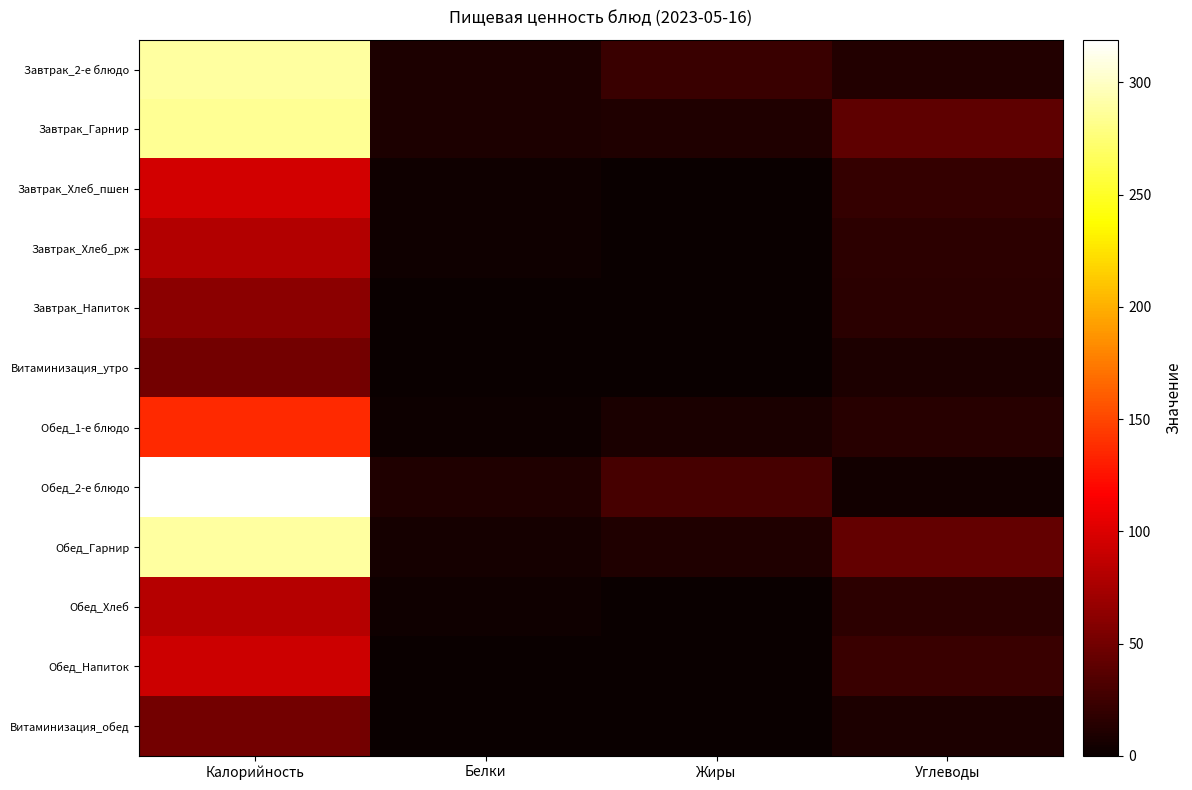

At which category is the sum across all series the highest?

Калорийность